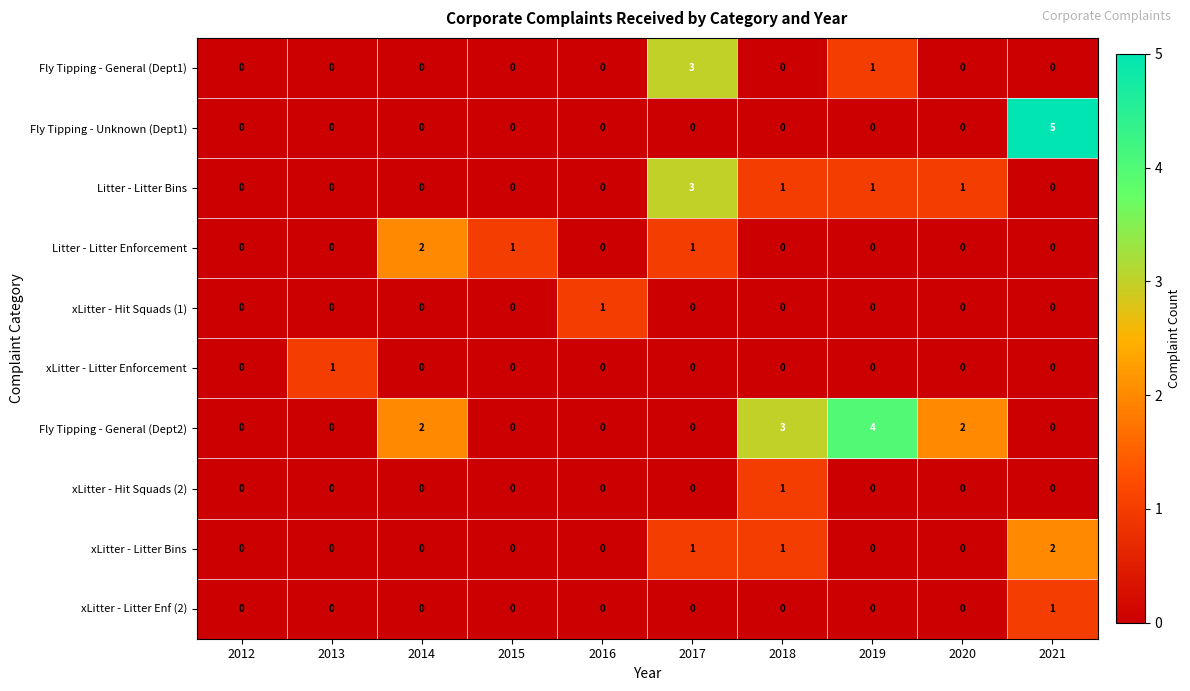

What is the maximum value for Fly Tipping - General (Dept1)?

3